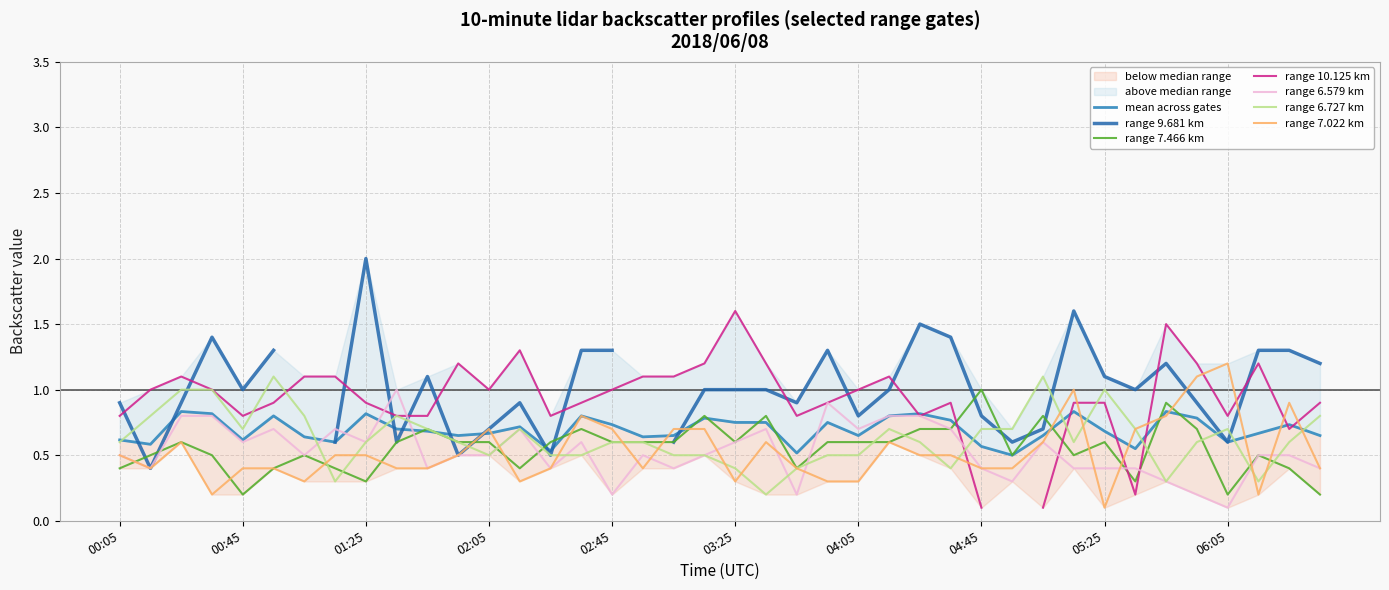

How many categories are shown in the chart?

40